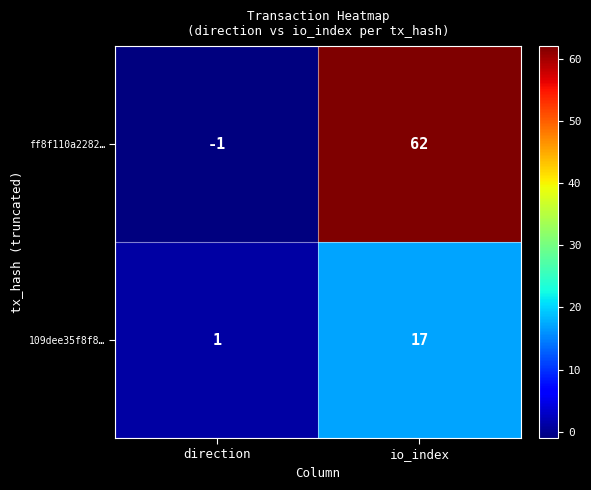

Which label corresponds to the smallest value in the chart?

direction